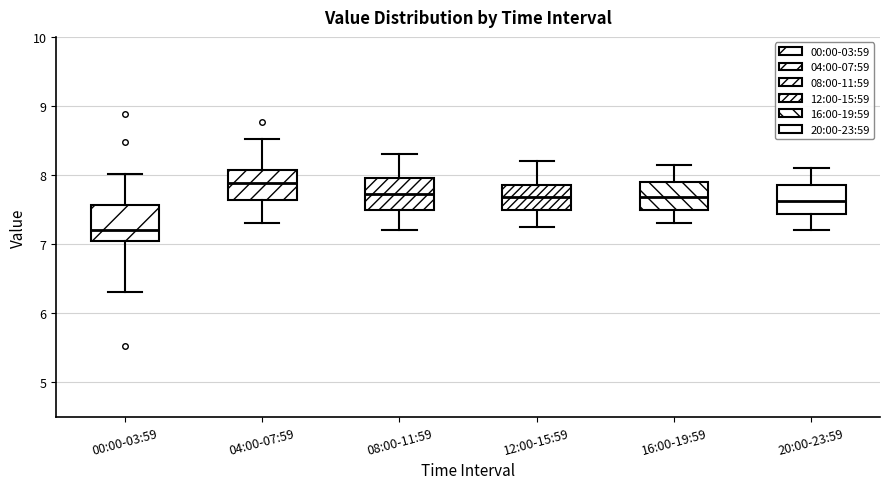

Reading left to right, transcribe this box plot: for each box, give where its median line is, the range the box spans, and where its two whiskers end, as read against the y-axis. The values are not printed on the chart, so give them approximately, as read against the axis.

00:00-03:59: median 7.2, box 7.1 to 7.6, whiskers 6.3 to 8.0
04:00-07:59: median 7.9, box 7.6 to 8.1, whiskers 7.3 to 8.5
08:00-11:59: median 7.7, box 7.5 to 8.0, whiskers 7.2 to 8.3
12:00-15:59: median 7.7, box 7.5 to 7.9, whiskers 7.3 to 8.2
16:00-19:59: median 7.7, box 7.5 to 7.9, whiskers 7.3 to 8.2
20:00-23:59: median 7.6, box 7.4 to 7.9, whiskers 7.2 to 8.1